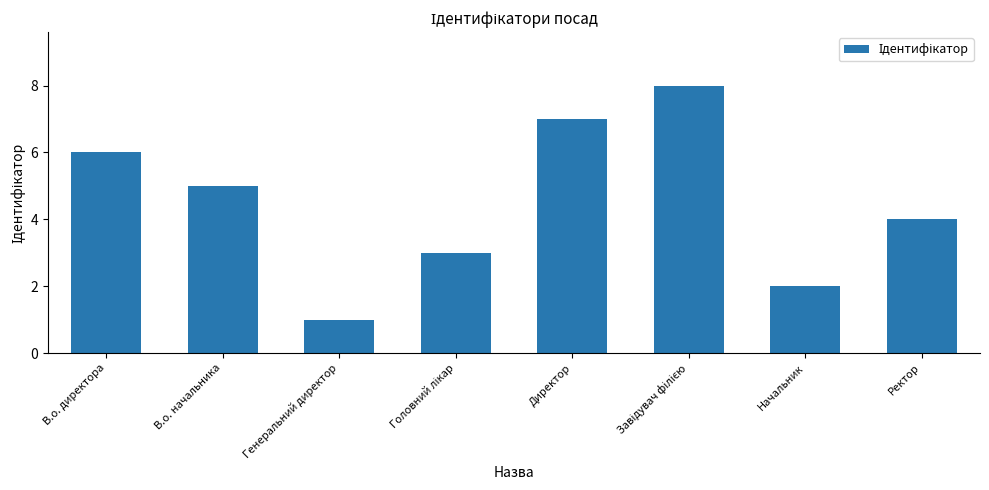

How many bars are there in total?

8